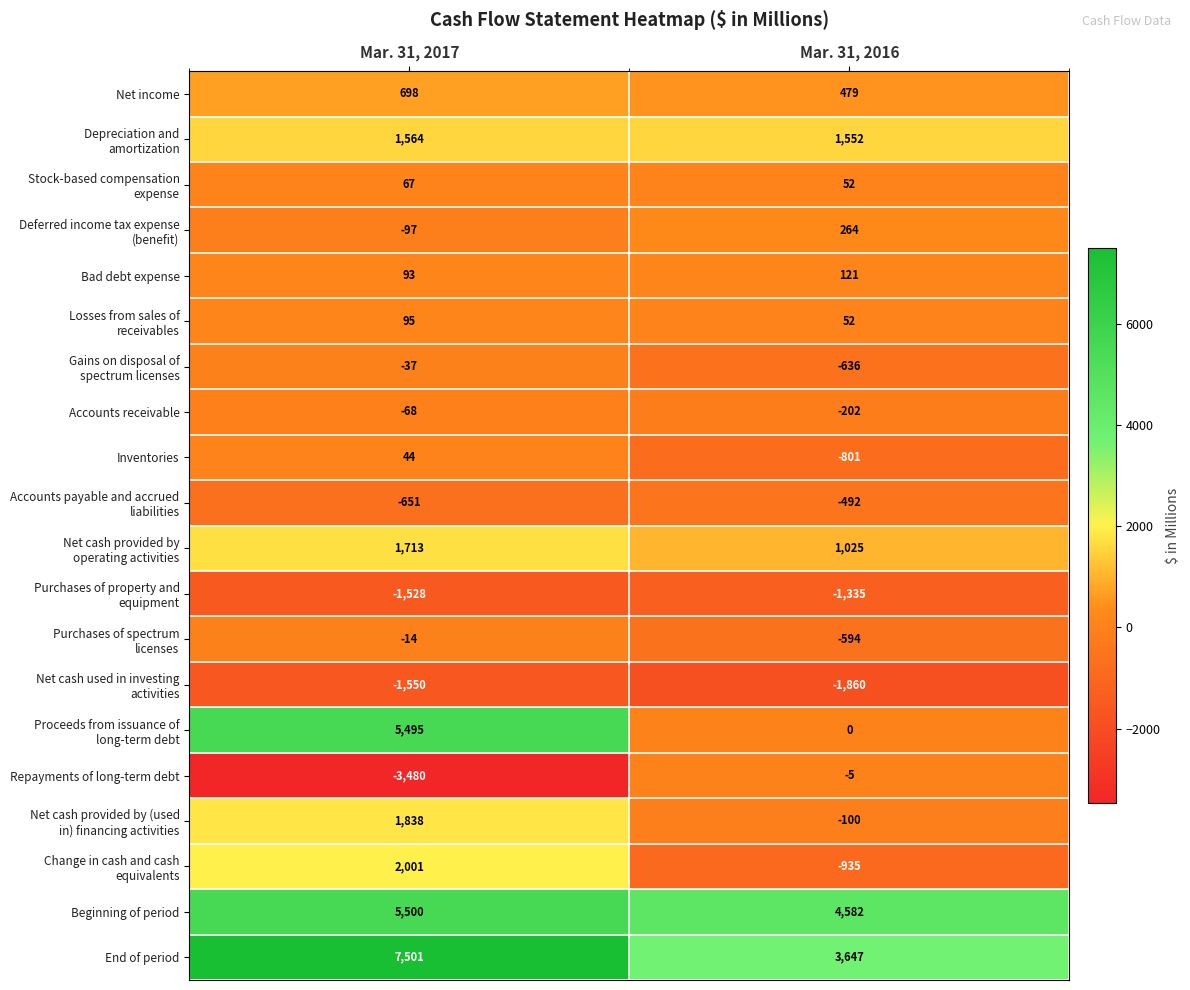

What is the difference between the maximum and minimum values in the Bad debt expense series?

28